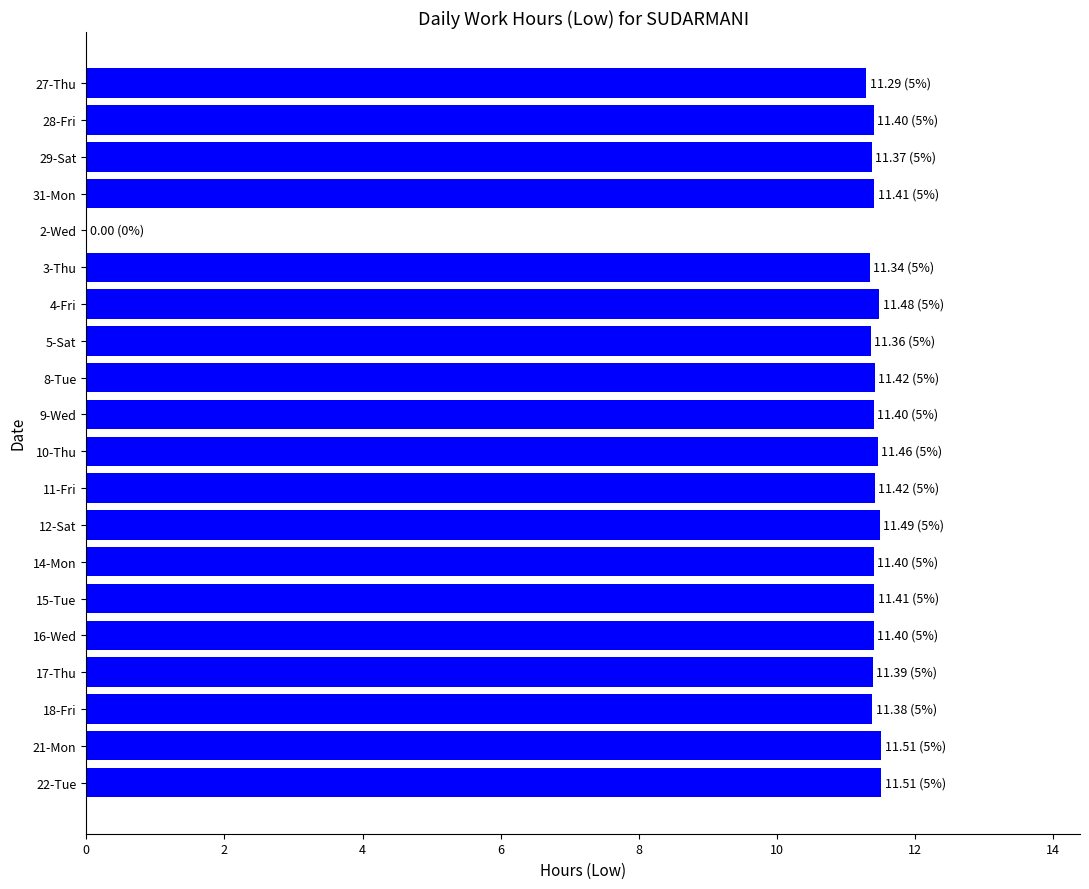

Approximately how many times larger is the value at 11-Fri compared to 22-Tue?

1.0